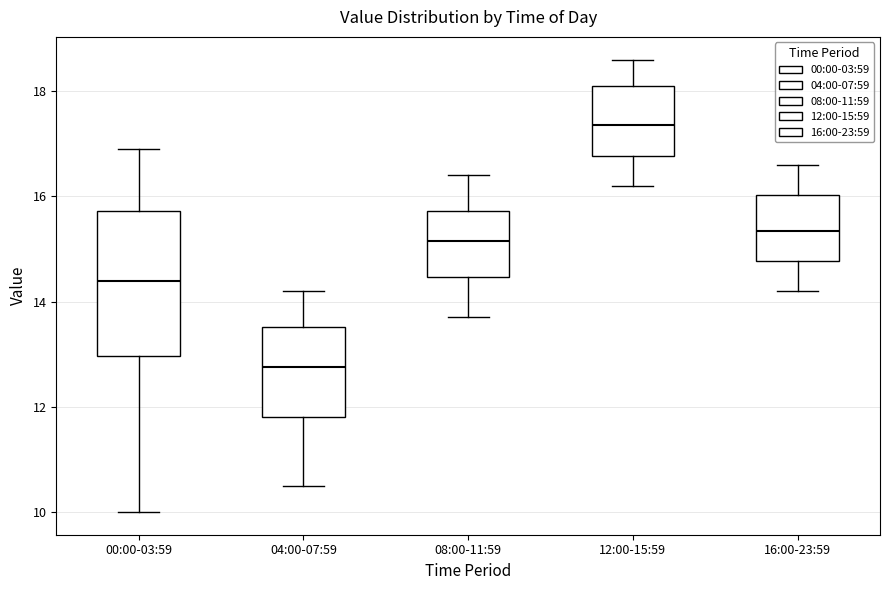

Which box's median line is the lowest?

04:00-07:59